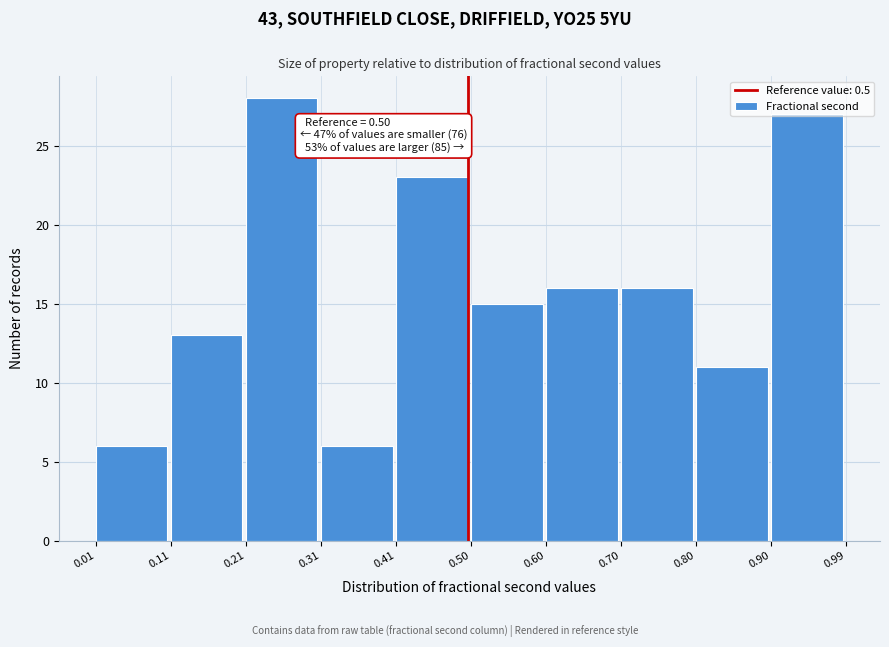

Which range on the x-axis has the tallest bar?

0.21 to 0.31